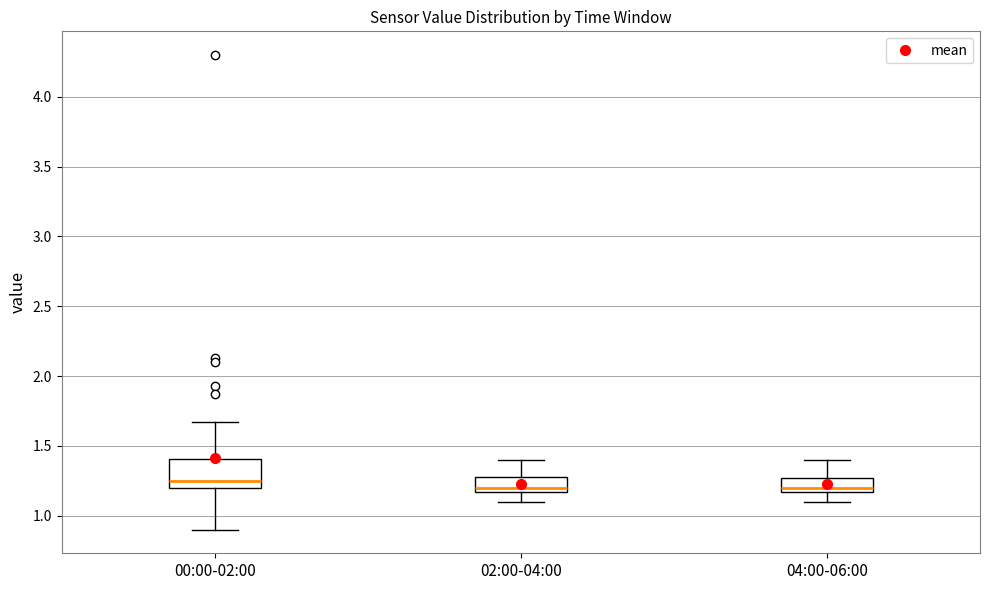

Reading left to right, read every box against the y-axis: the position of its median line, the range the box covers, and the ends of its whiskers. The values are not printed on the chart, so give them approximately, as read against the axis.

00:00-02:00: median 1.25, box 1.20 to 1.40, whiskers 0.90 to 1.65
02:00-04:00: median 1.20, box 1.15 to 1.30, whiskers 1.10 to 1.40
04:00-06:00: median 1.20, box 1.15 to 1.25, whiskers 1.10 to 1.40